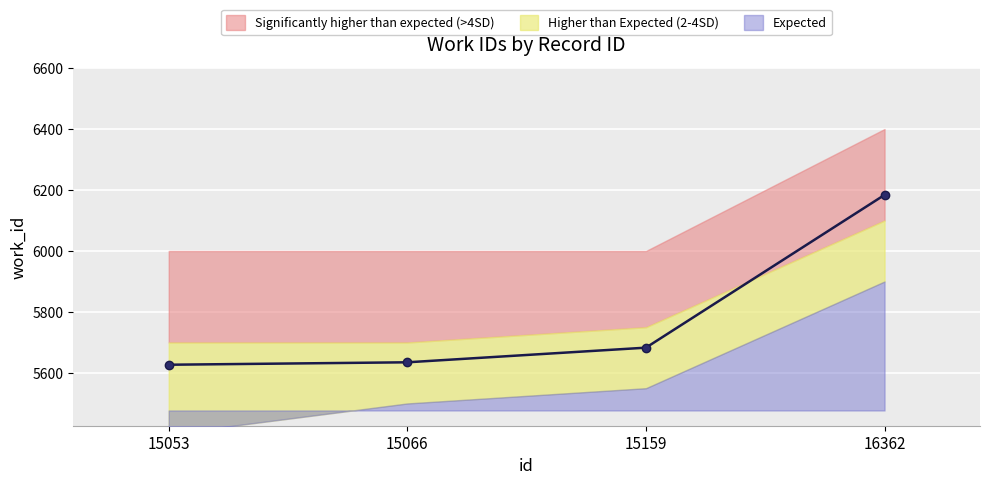

What is the sum of all values?

23129